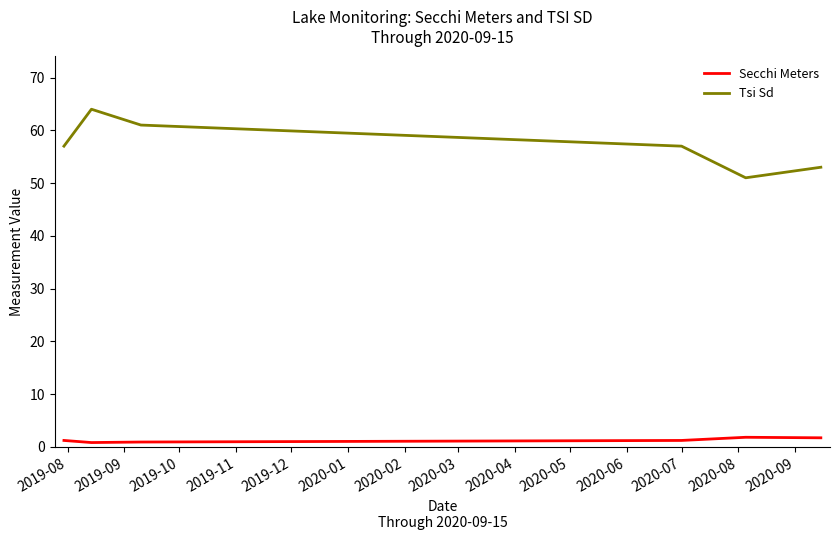

Does the chart display data point markers on the line(s)?

No